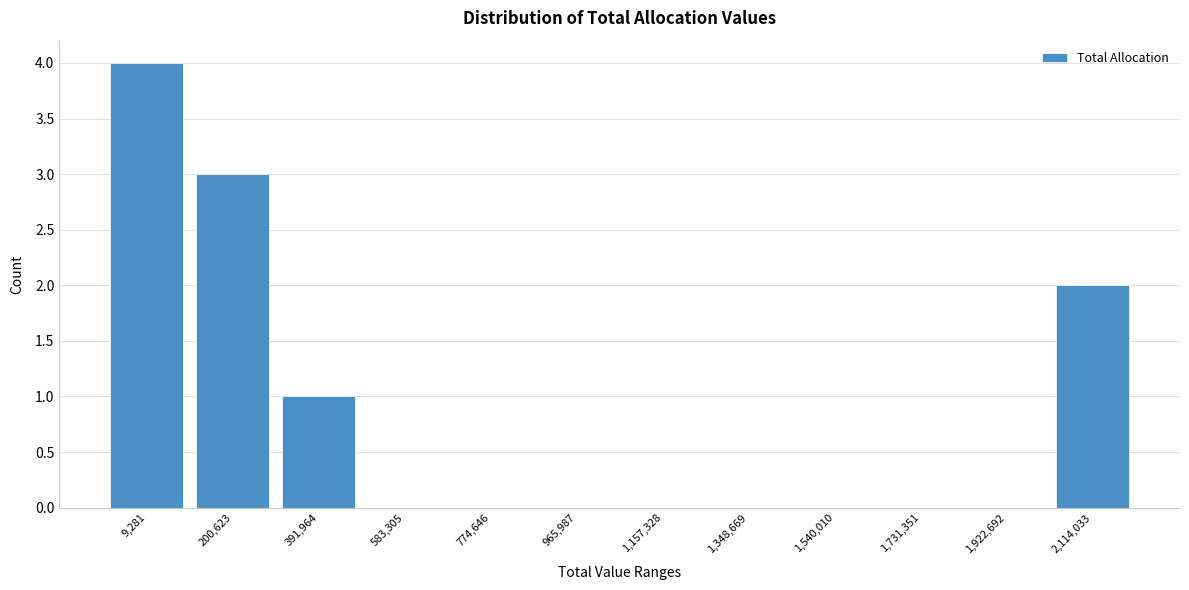

Reading left to right, list all the values displayed in this chart.

9,281=4	200,623=3	391,964=1	583,305=0	774,646=0	965,987=0	1,157,328=0	1,348,669=0	1,540,010=0	1,731,351=0	1,922,692=0	2,114,033=2